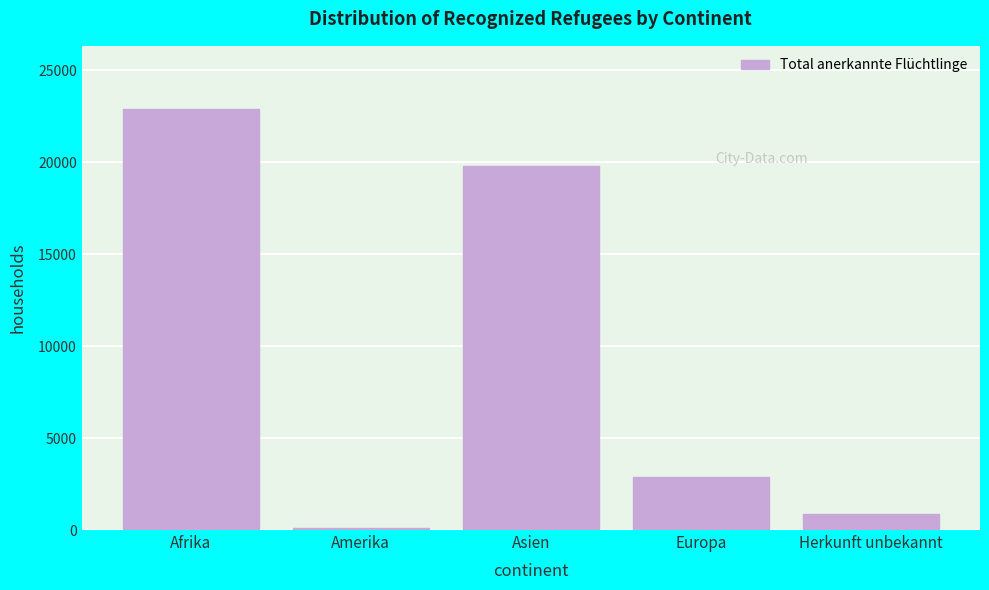

Reading left to right, list all the values displayed in this chart.

22901	132	19788	2878	893